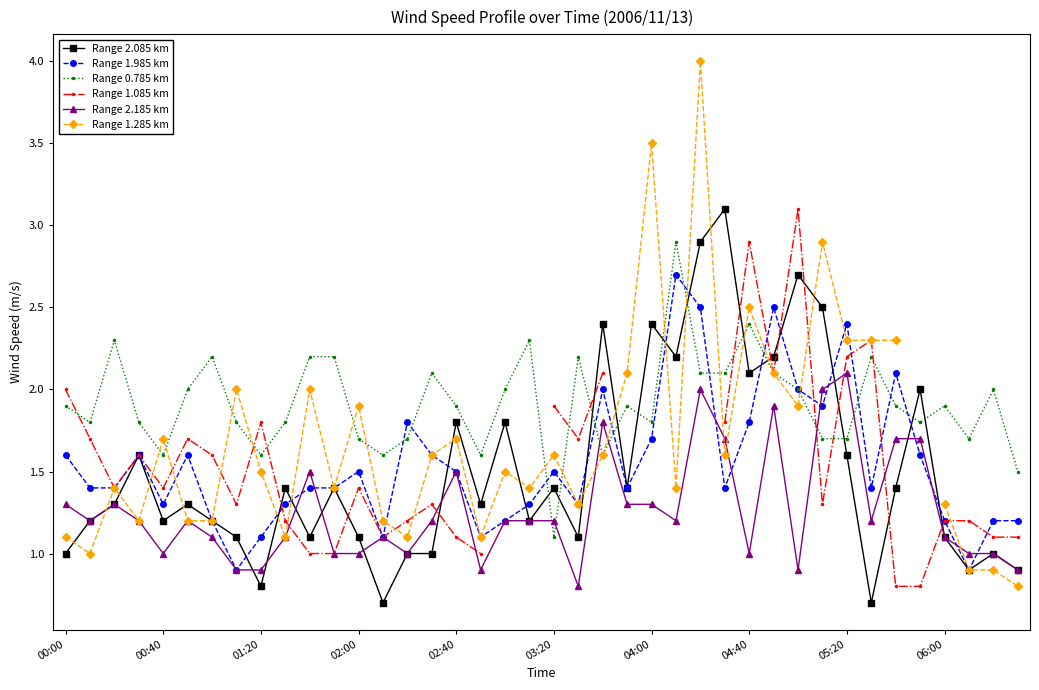

What are all the series names shown in the legend?

Range 2.085 km, Range 1.985 km, Range 0.785 km, Range 1.085 km, Range 2.185 km, Range 1.285 km